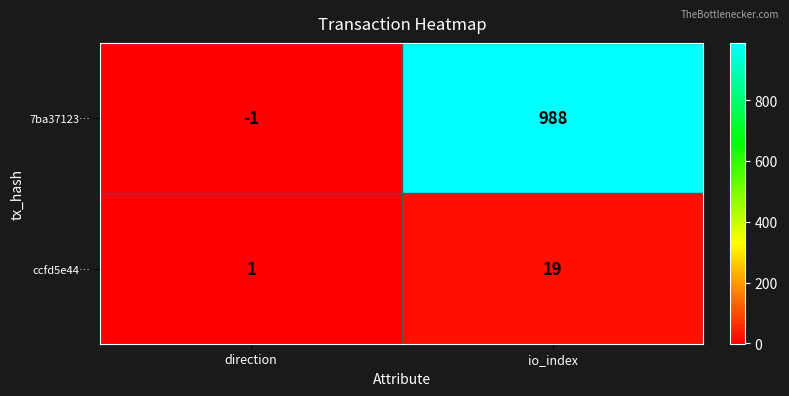

Rank the series at io_index from highest to lowest value.

7ba37123…, ccfd5e44…